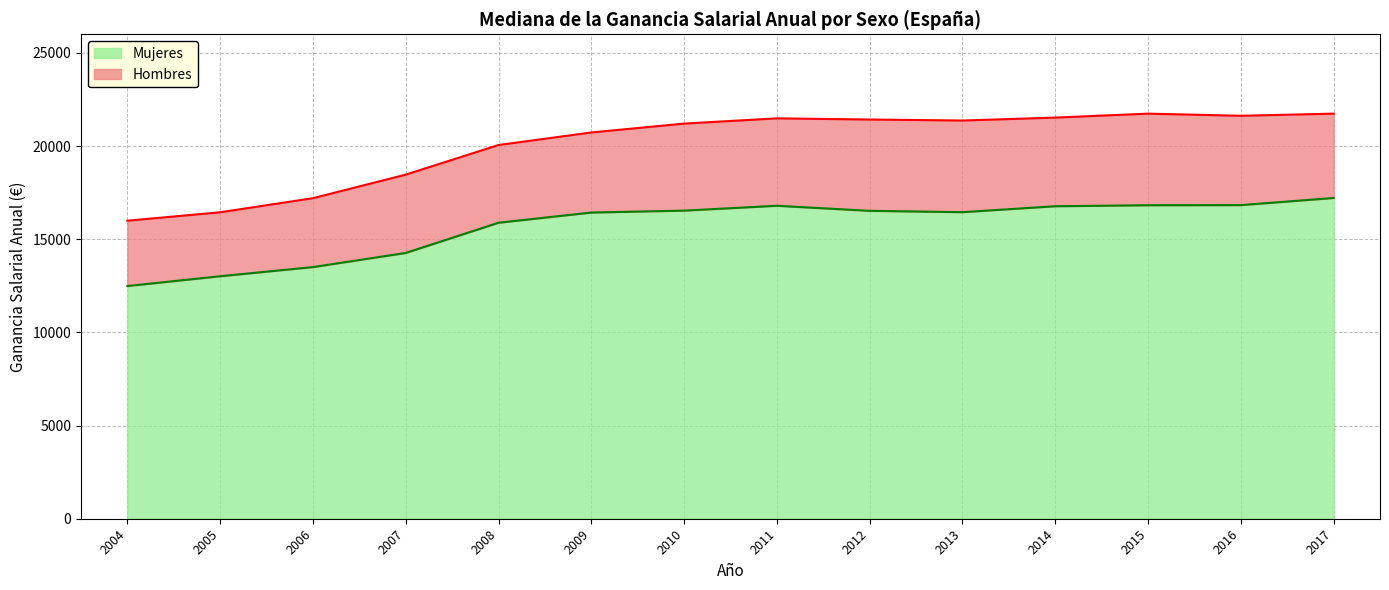

Between 2011 and 2013, which series saw the biggest shift?

Mujeres